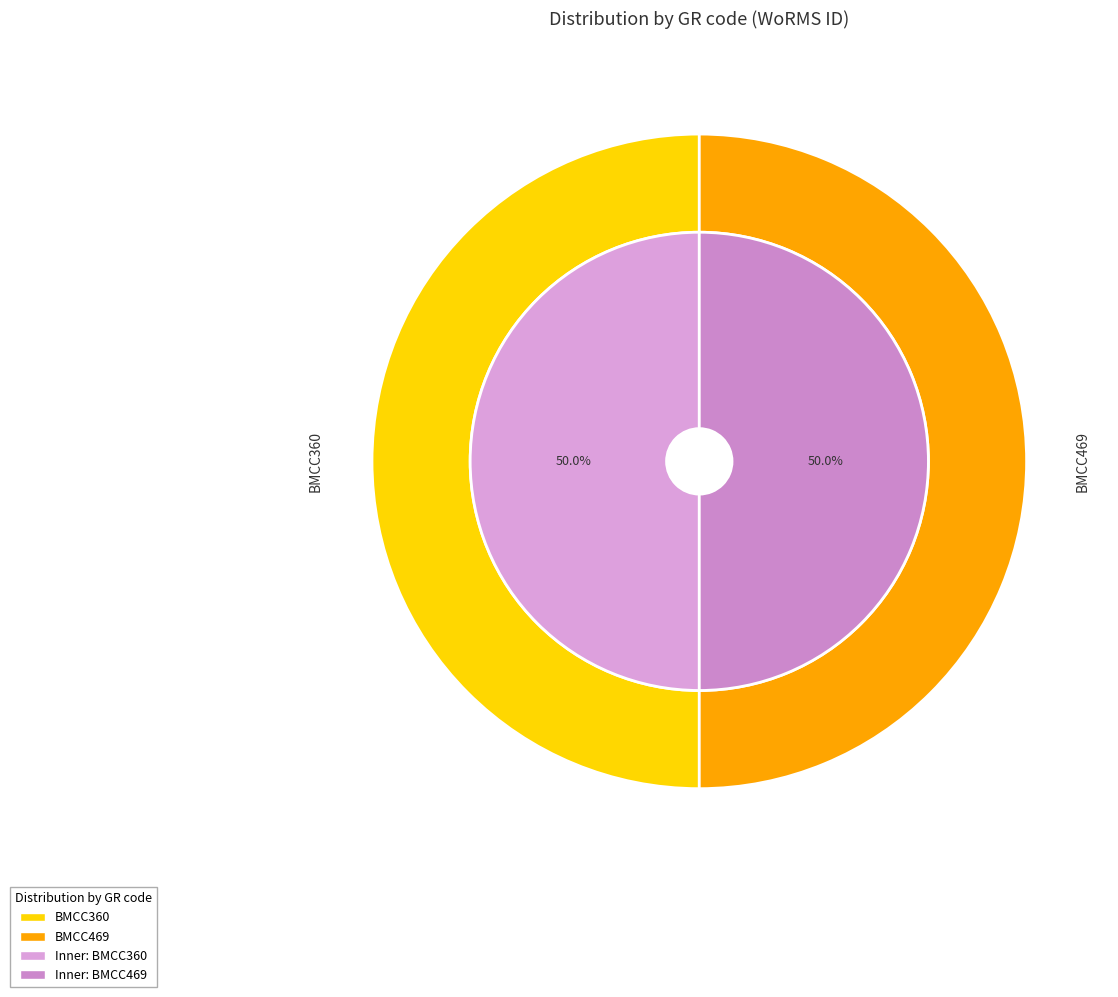

Which category accounts for the majority?

BMCC469